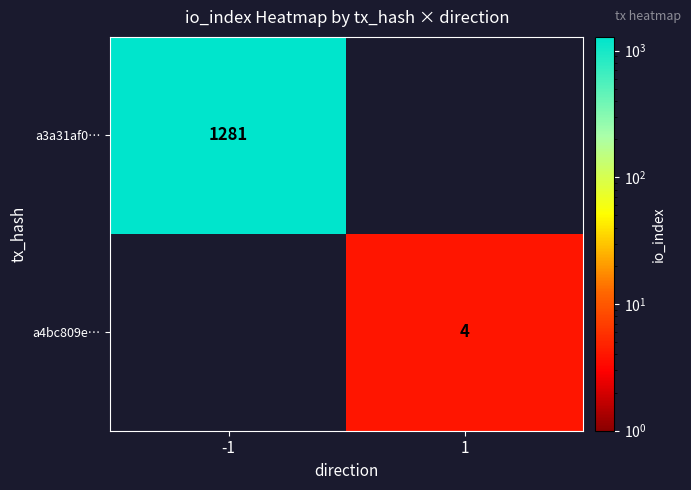

At which category is the sum across all series the highest?

-1